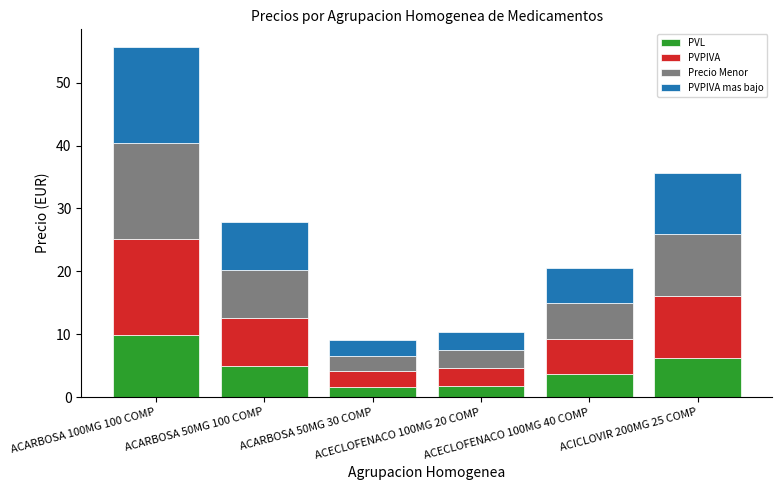

What is the lowest value of the PVL series?

1.6